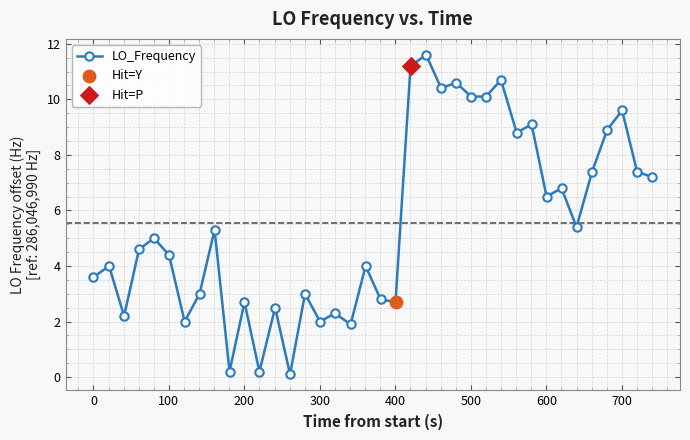

What is the difference between the second highest and minimum values?

11.1